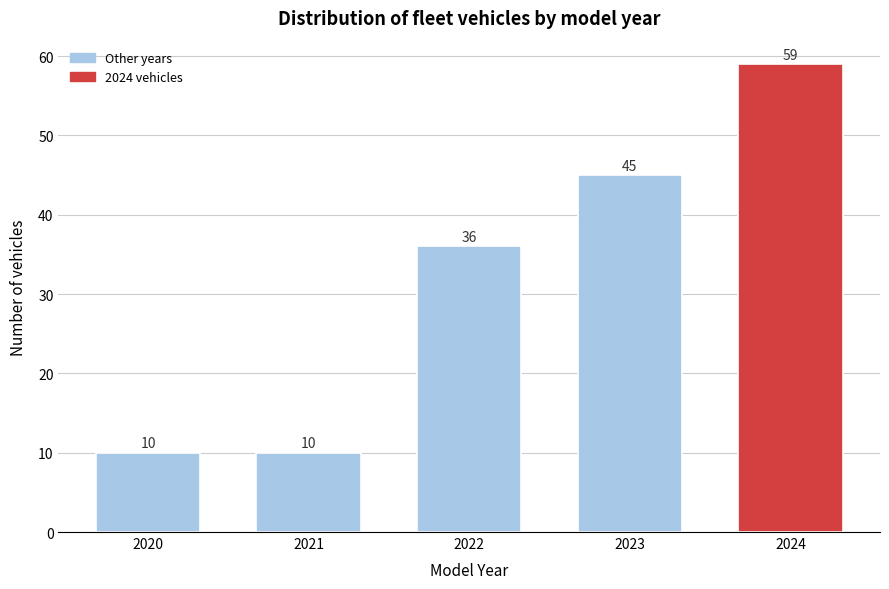

Reading left to right, what are all the values shown in this chart?

10	10	36	45	59